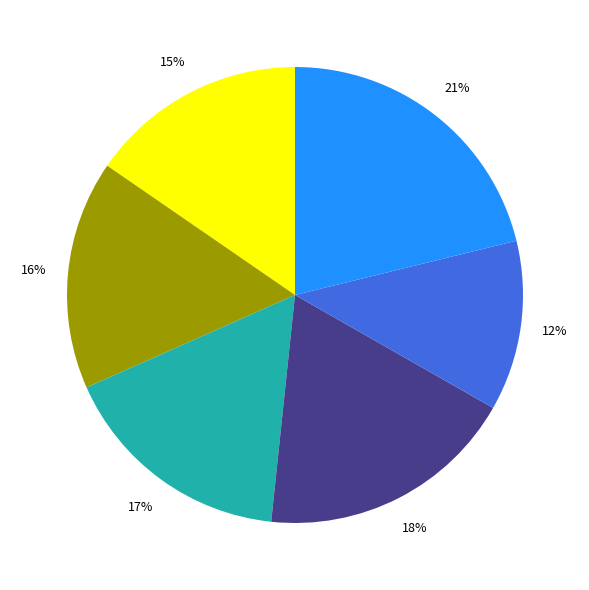

Does any single category account for the majority?

No